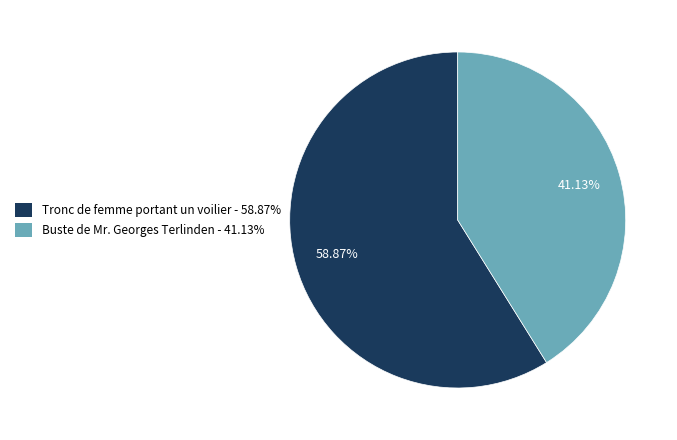

Is it true that Buste de Mr. Georges Terlinden is 41% of the pie?

True